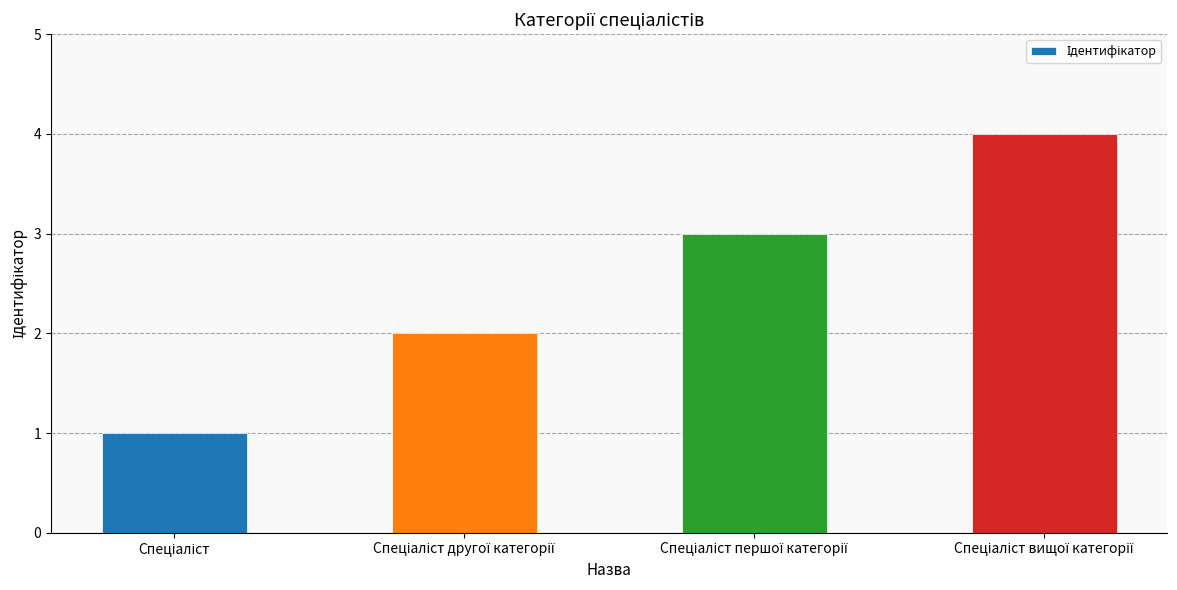

What is the greatest value displayed?

4